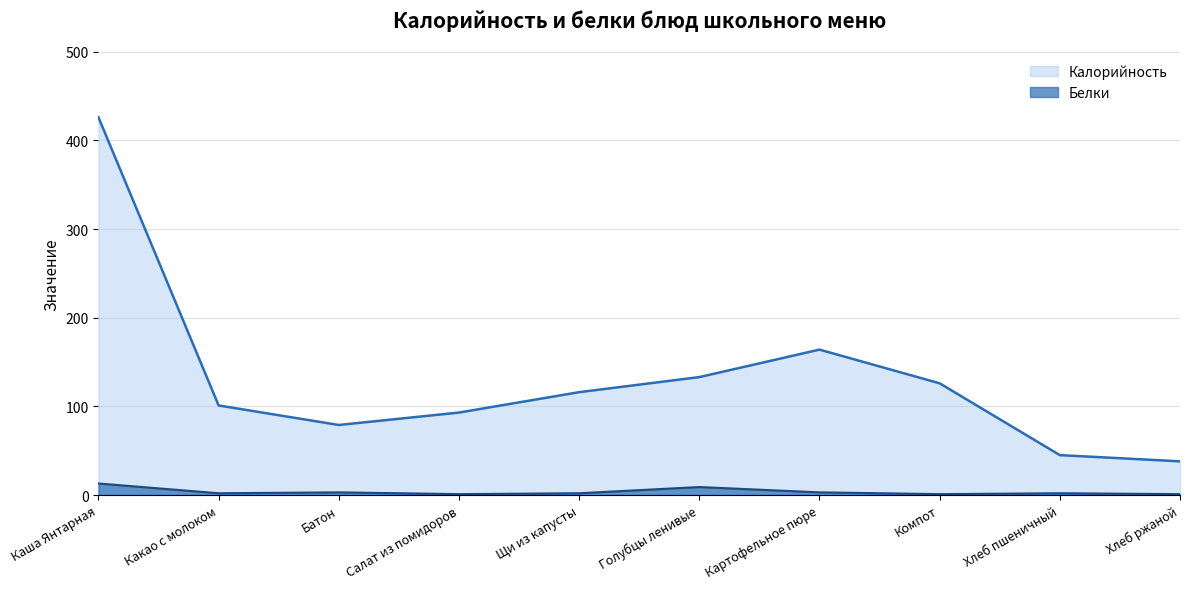

Reading left to right, transcribe all the data shown in this chart.

Калорийность: Каша Янтарная=426	Какао с молоком=101	Батон=79	Салат из помидоров=93	Щи из капусты=116	Голубцы ленивые=133	Картофельное пюре=164	Компот=126	Хлеб пшеничный=45	Хлеб ржаной=38
Белки: Каша Янтарная=13	Какао с молоком=2	Батон=3	Салат из помидоров=1	Щи из капусты=2	Голубцы ленивые=9	Картофельное пюре=3	Компот=1	Хлеб пшеничный=2	Хлеб ржаной=1